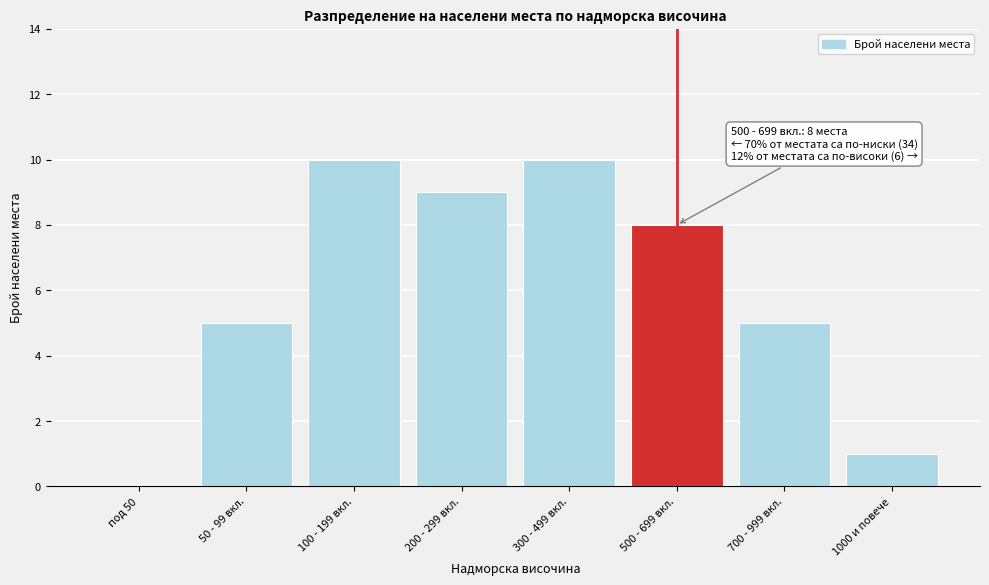

Reading left to right, what are all the values shown in this chart?

под 50=0	50 - 99 вкл.=5	100 - 199 вкл.=10	200 - 299 вкл.=9	300 - 499 вкл.=10	500 - 699 вкл.=8	700 - 999 вкл.=5	1000 и повече=1